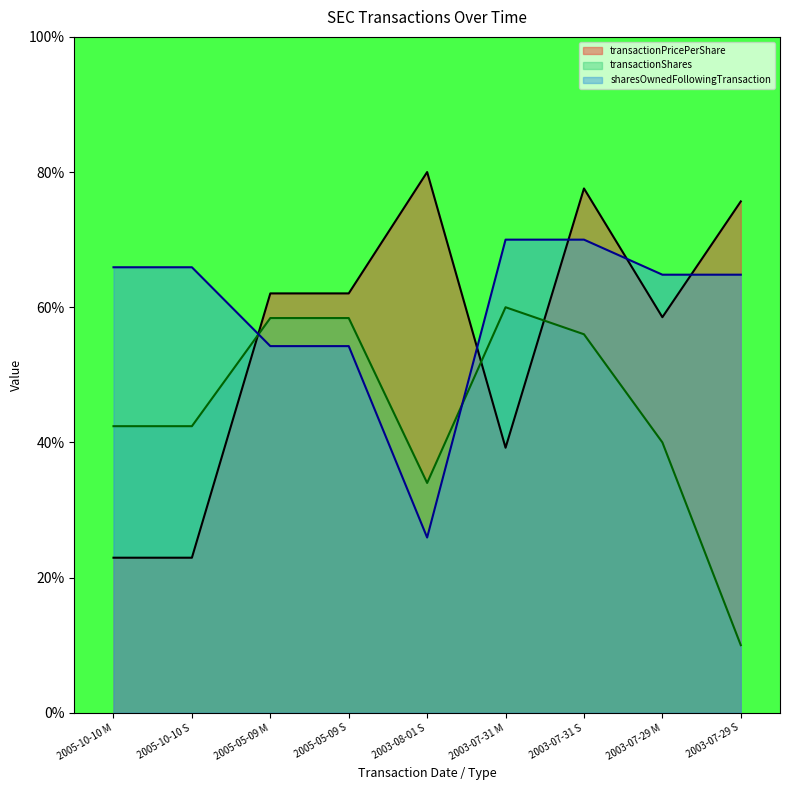

What is the difference between the maximum and minimum values in the transactionPricePerShare series?

57.1